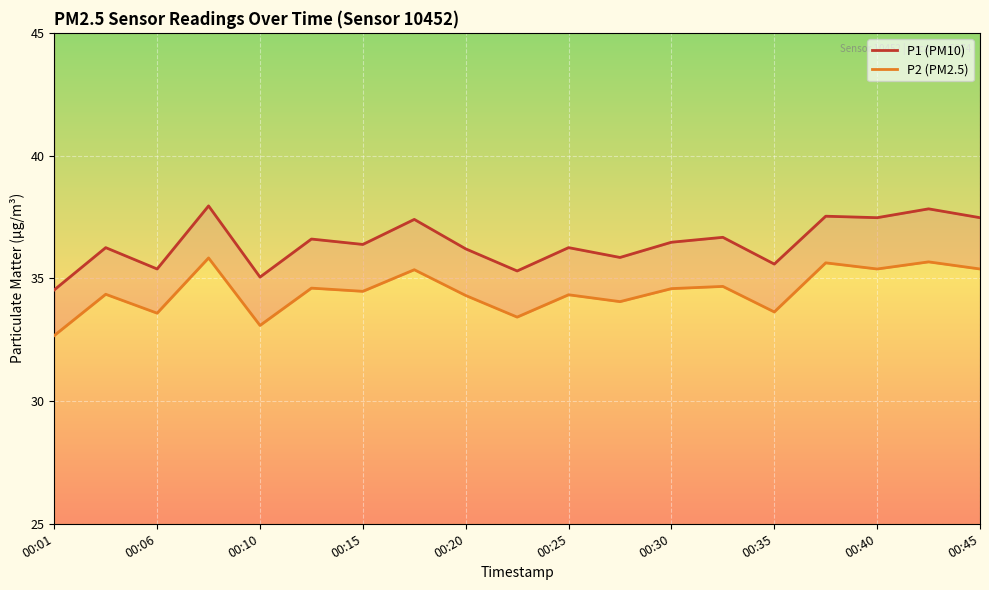

The P2 (PM2.5) series shows 24.5 at 15. True or false?

False